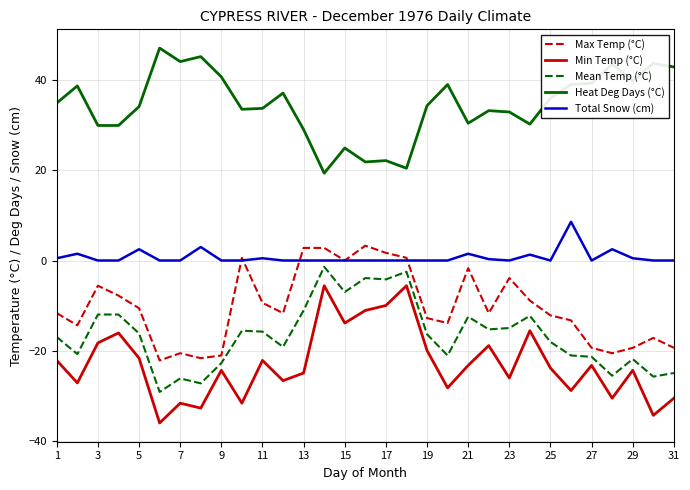

List the series in order of their peak value, lowest first.

Min Temp (°C), Mean Temp (°C), Max Temp (°C), Total Snow (cm), Heat Deg Days (°C)